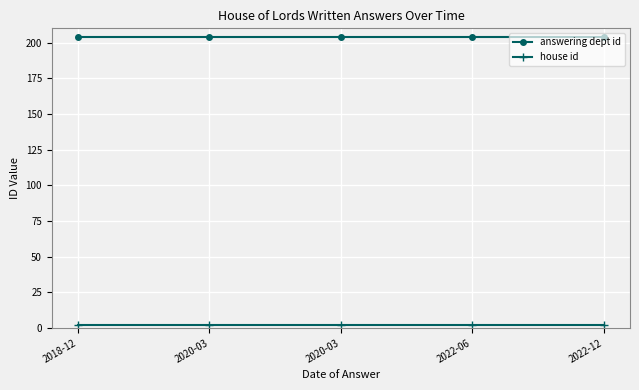

Which series has the largest total across all categories?

answering dept id